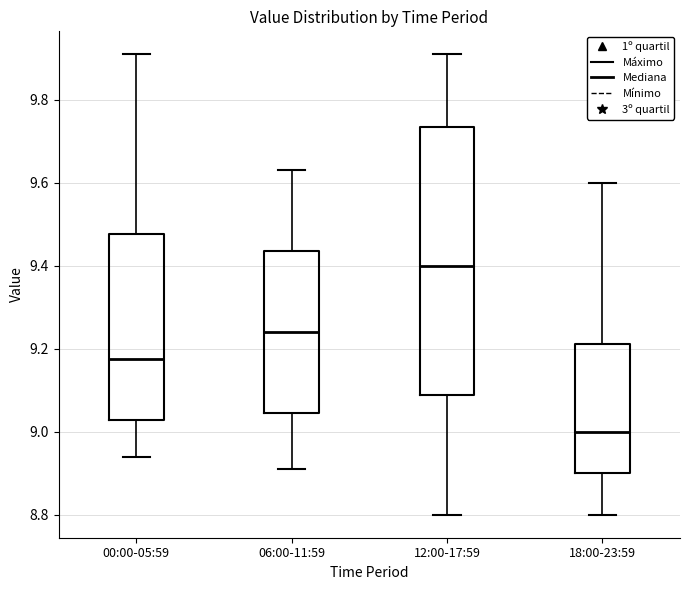

Reading left to right, read every box against the y-axis: the position of its median line, the range the box covers, and the ends of its whiskers. The values are not printed on the chart, so give them approximately, as read against the axis.

00:00-05:59: median 9.18, box 9.02 to 9.48, whiskers 8.94 to 9.92
06:00-11:59: median 9.24, box 9.04 to 9.44, whiskers 8.92 to 9.64
12:00-17:59: median 9.40, box 9.08 to 9.74, whiskers 8.80 to 9.92
18:00-23:59: median 9.00, box 8.90 to 9.22, whiskers 8.80 to 9.60